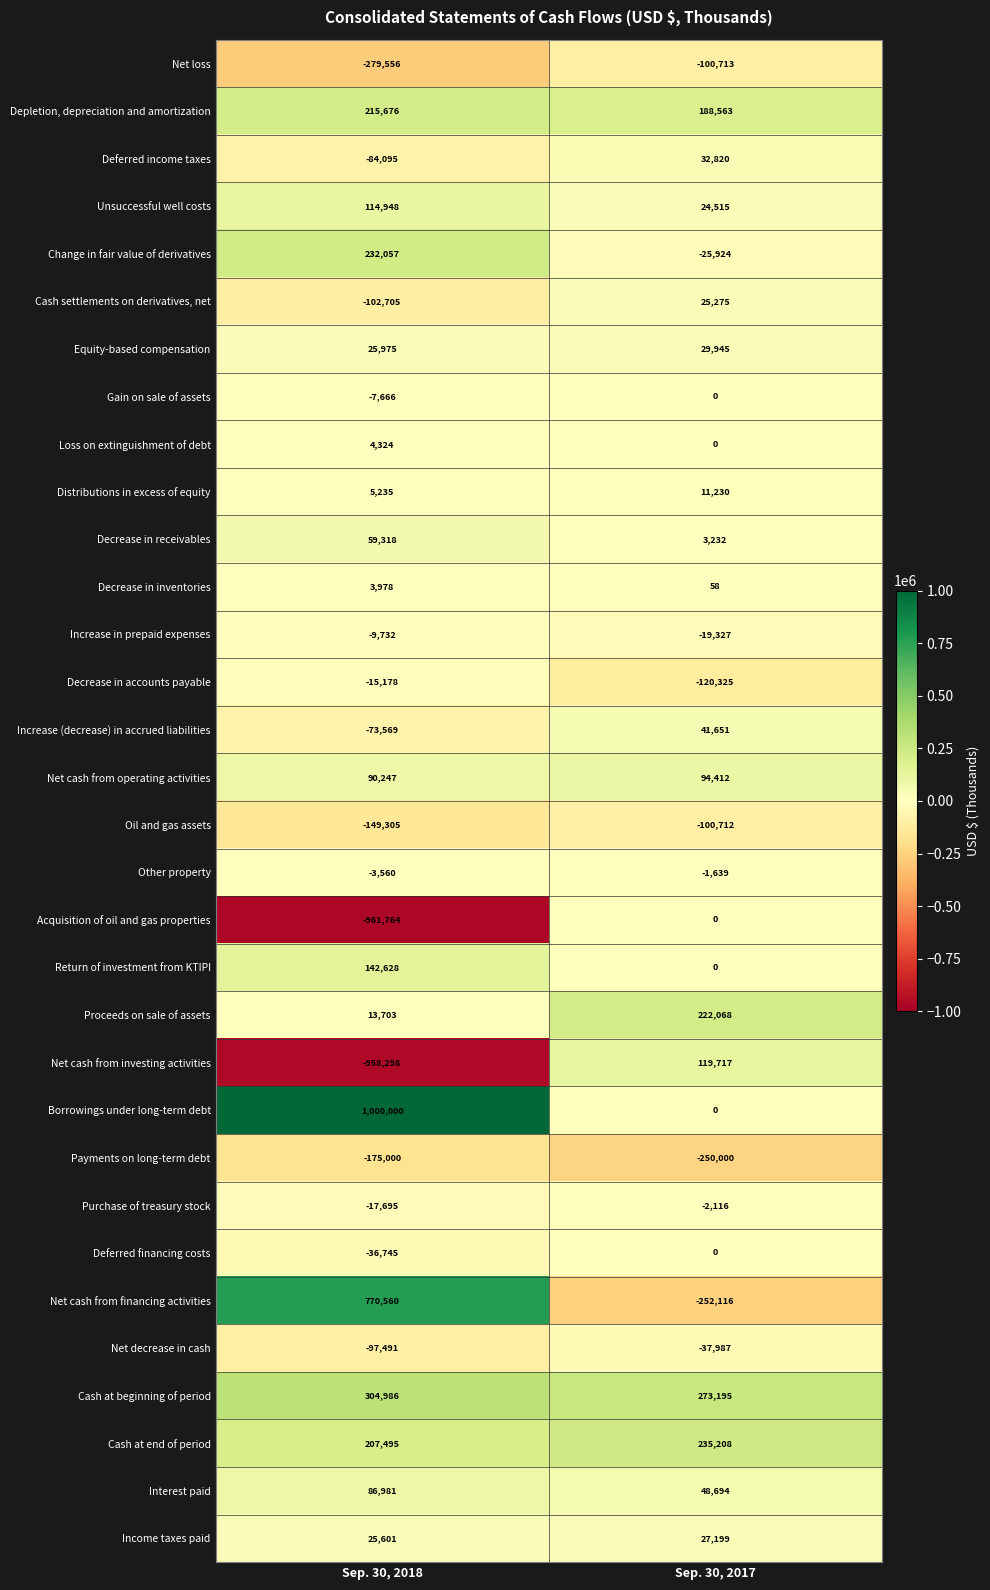

Is the value of Decrease in receivables at Sep. 30, 2018 greater than the value of Unsuccessful well costs at Sep. 30, 2017?

Yes